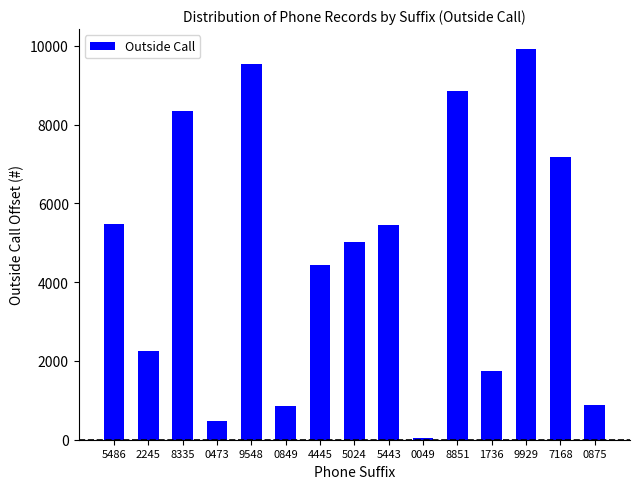

What position from the right is 9548?

11